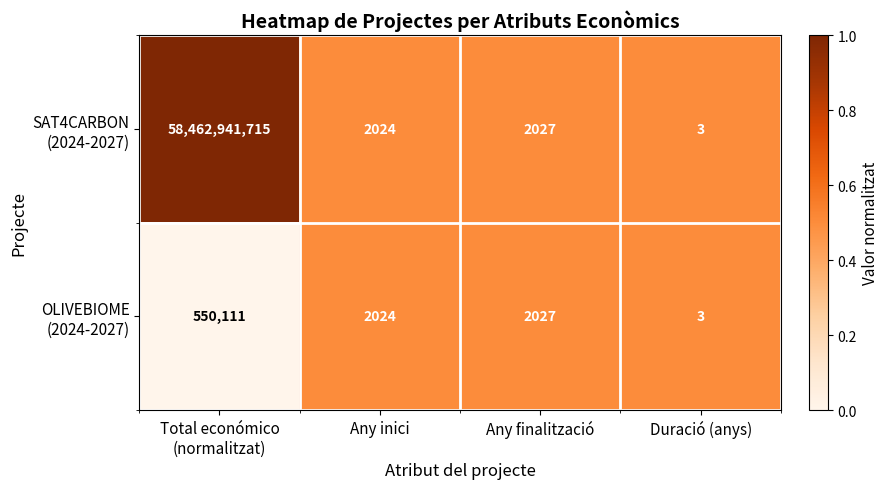

What is the total value across all series at Duració (anys)?

6